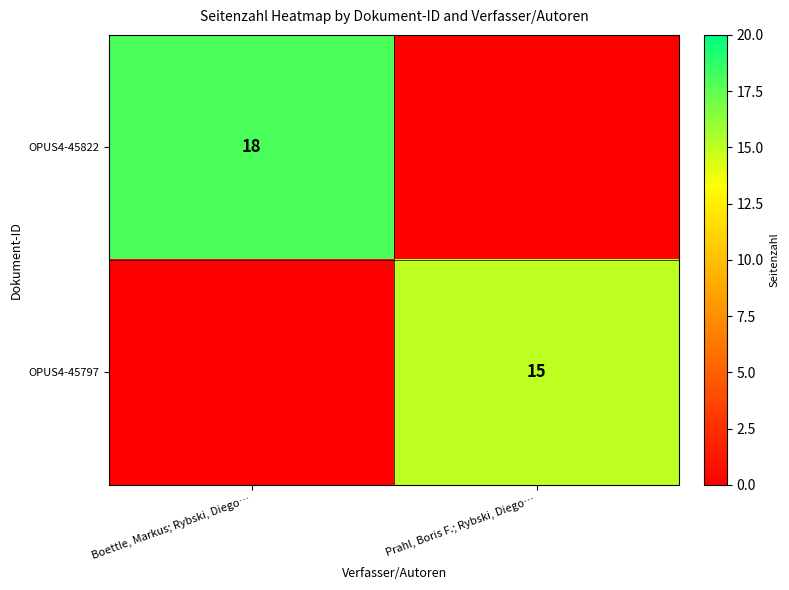

Is it true that OPUS4-45822 equals 18 at Boettle, Markus; Rybski, Diego…?

True